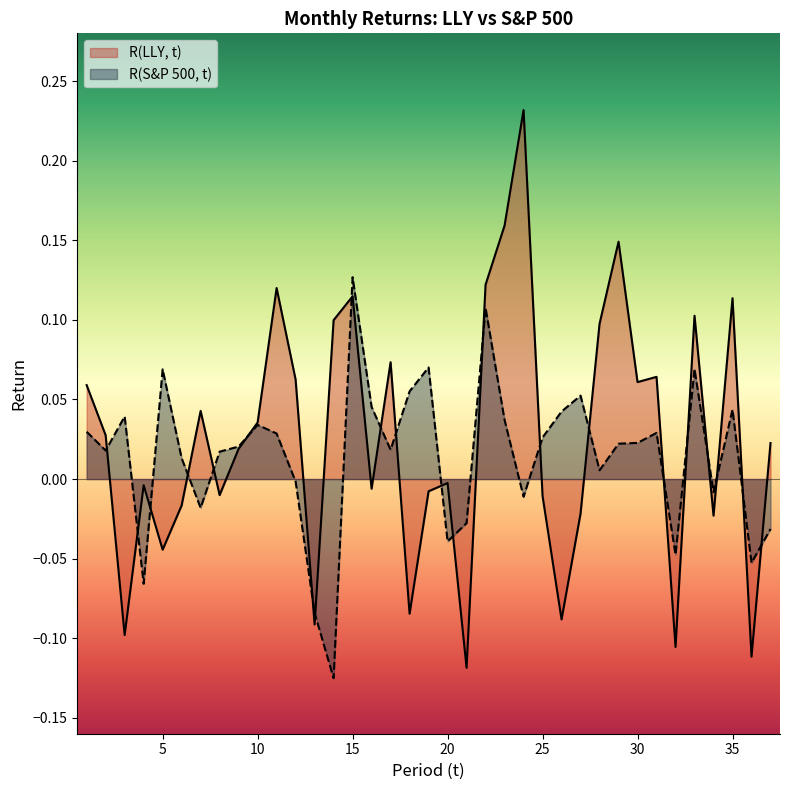

What is the smallest value displayed?

-0.1